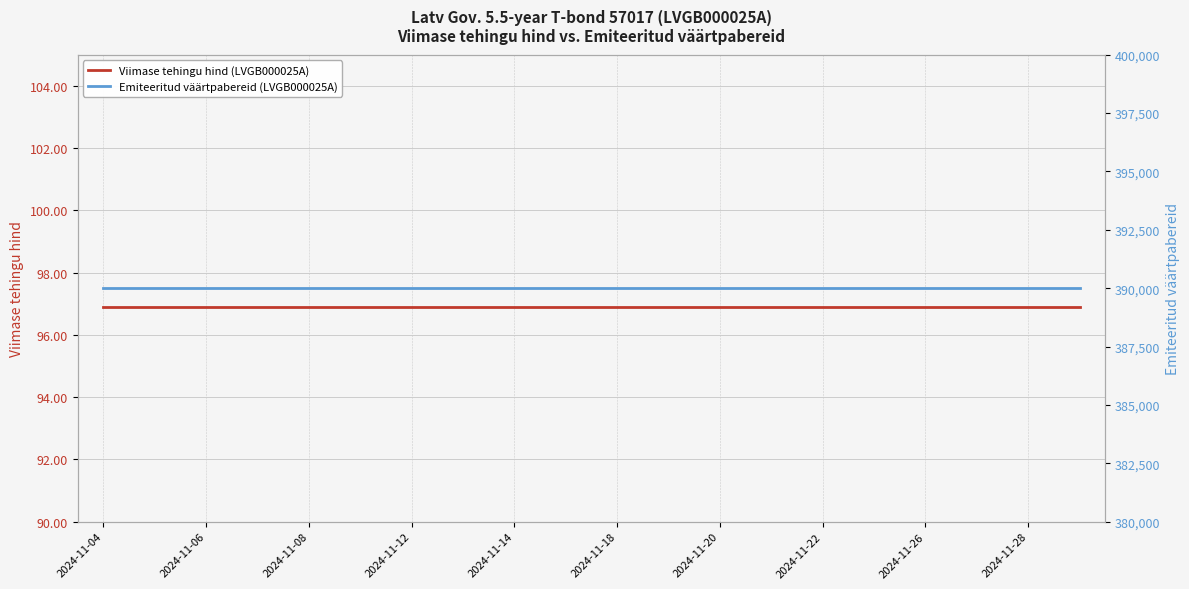

What is the approximate value of Emiteeritud väärtpabereid (LVGB000025A) at 2024-11-28?

390001.0